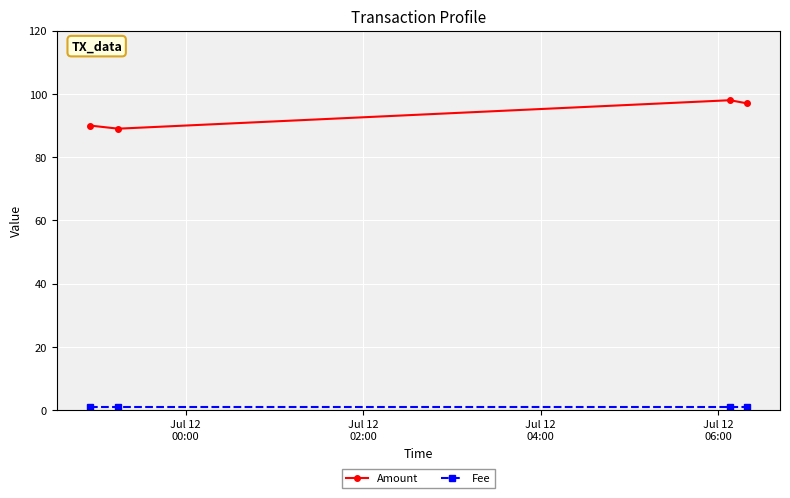

What is the minimum value shown in the chart?

1